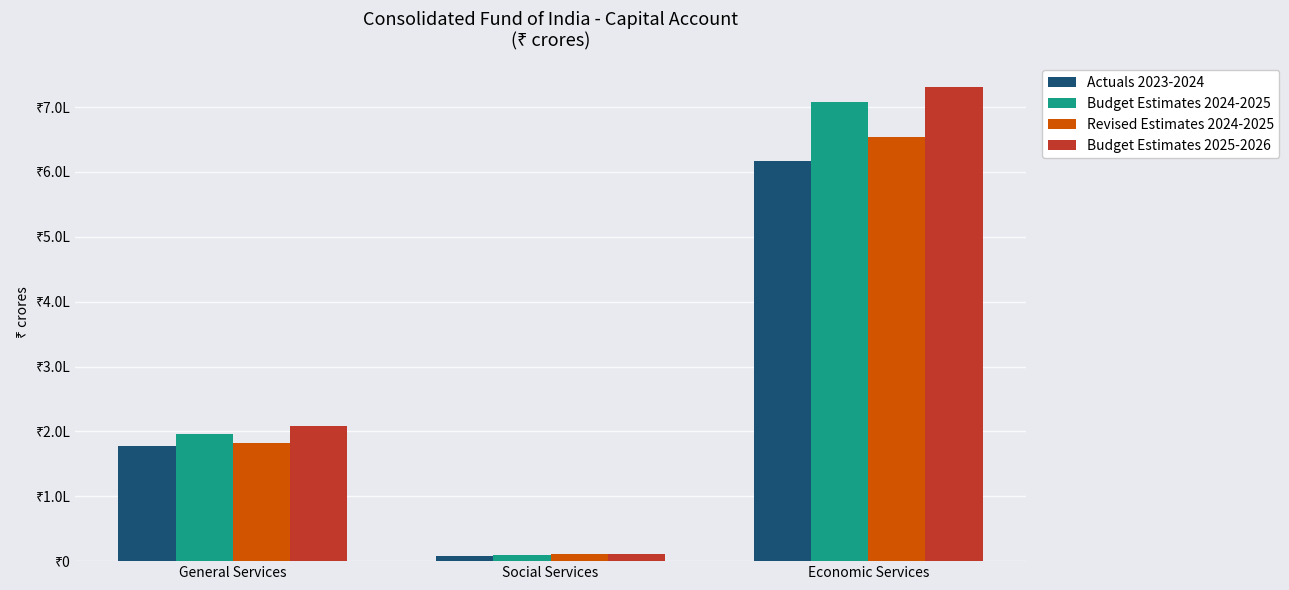

True or false: Revised Estimates 2024-2025 has a value of 46661.8 at General Services.

False